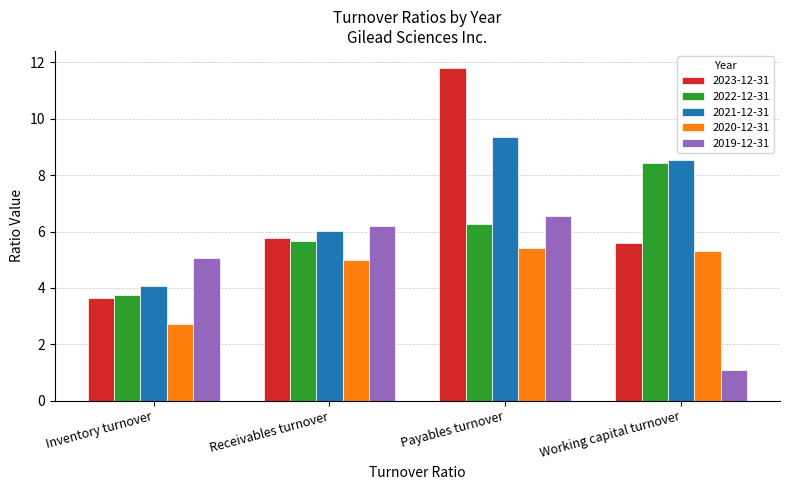

What is the value of the 2020-12-31 bar at the 3rd from the left?

5.4